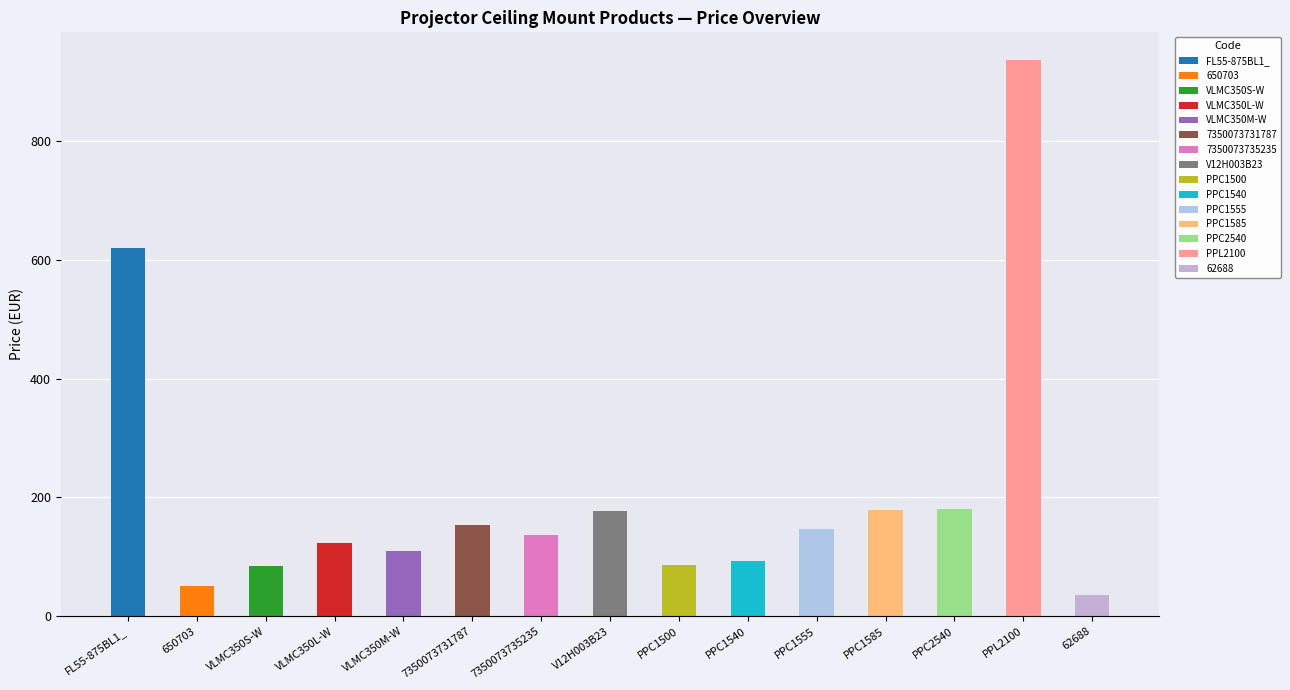

Which has a higher value, 650703 or PPC1585?

PPC1585